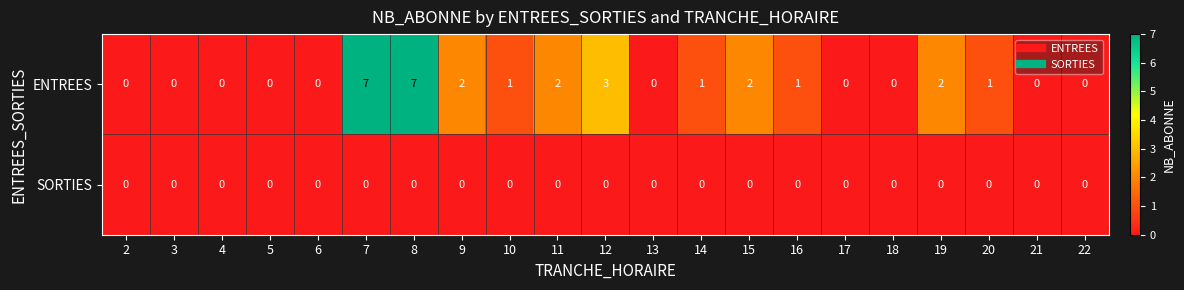

What is the difference between the maximum and second lowest values in the ENTREES series?

7